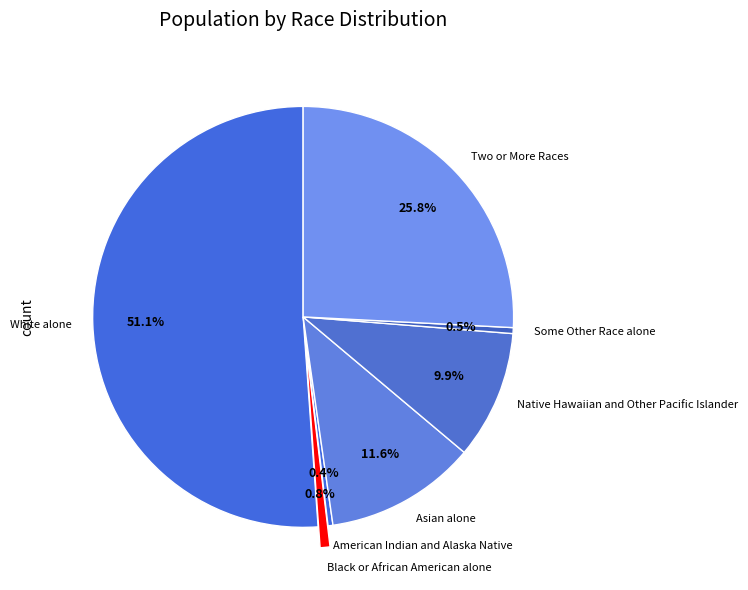

What is the largest slice in the pie chart?

White alone